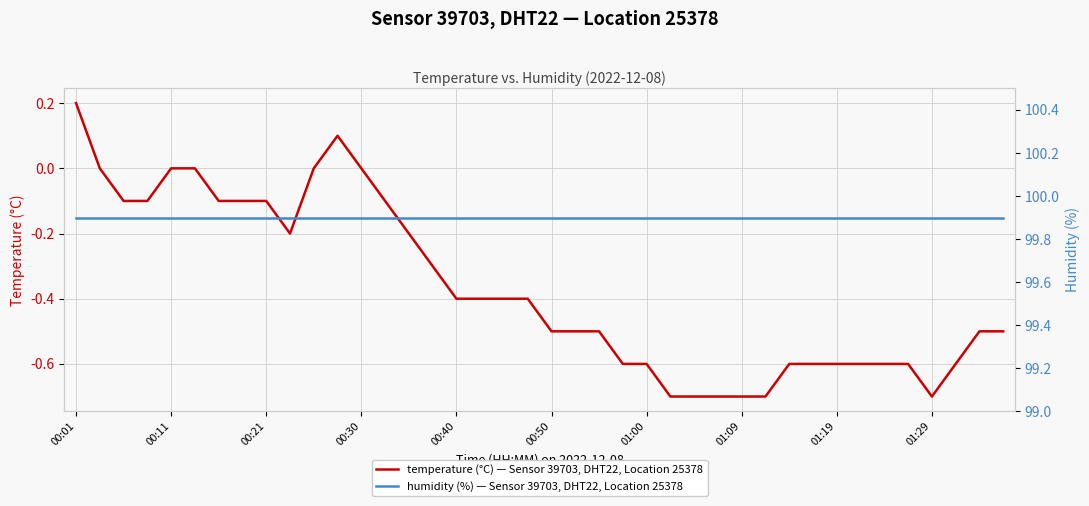

True or false: temperature (°C) — Sensor 39703, DHT22, Location 25378 has a value of 0.0 at 00:11.

True